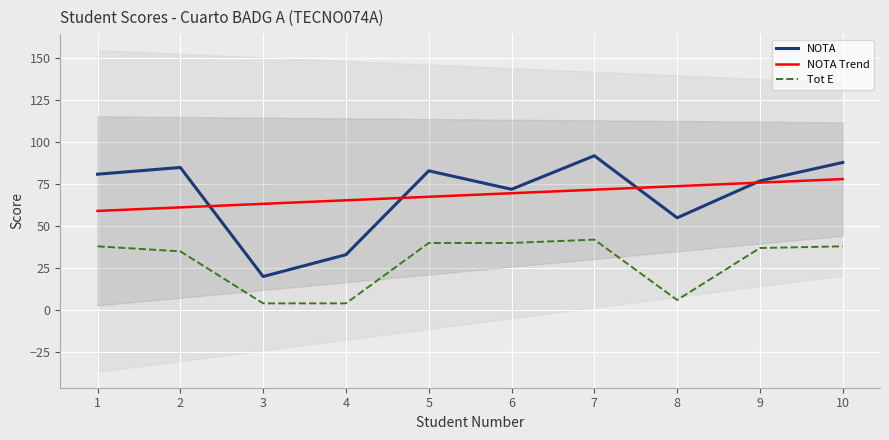

At 5, list the series in order from largest to smallest.

NOTA, NOTA Trend, Tot E